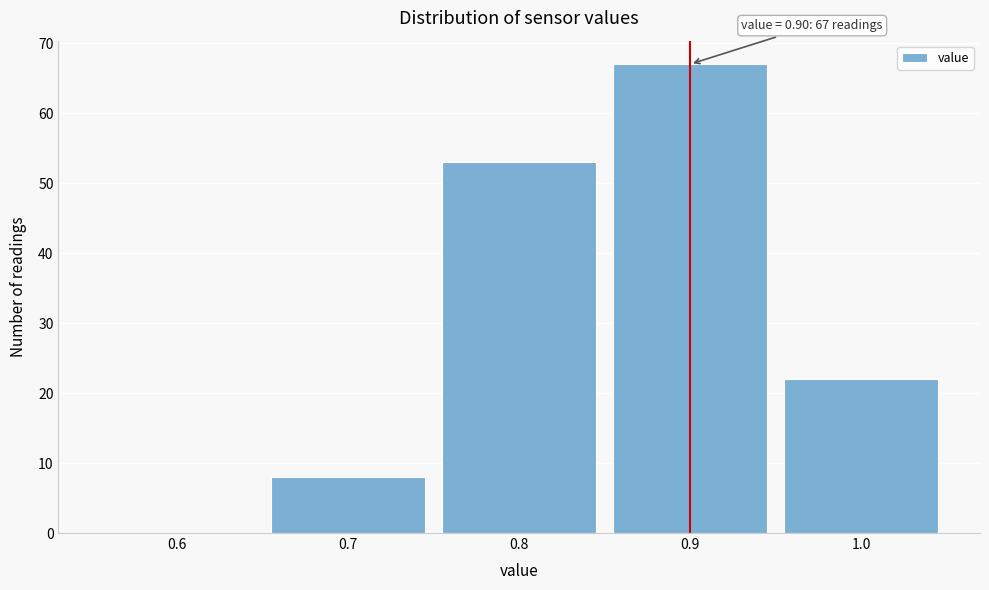

Over which range of the x-axis is the bar tallest?

0.85 to 0.95